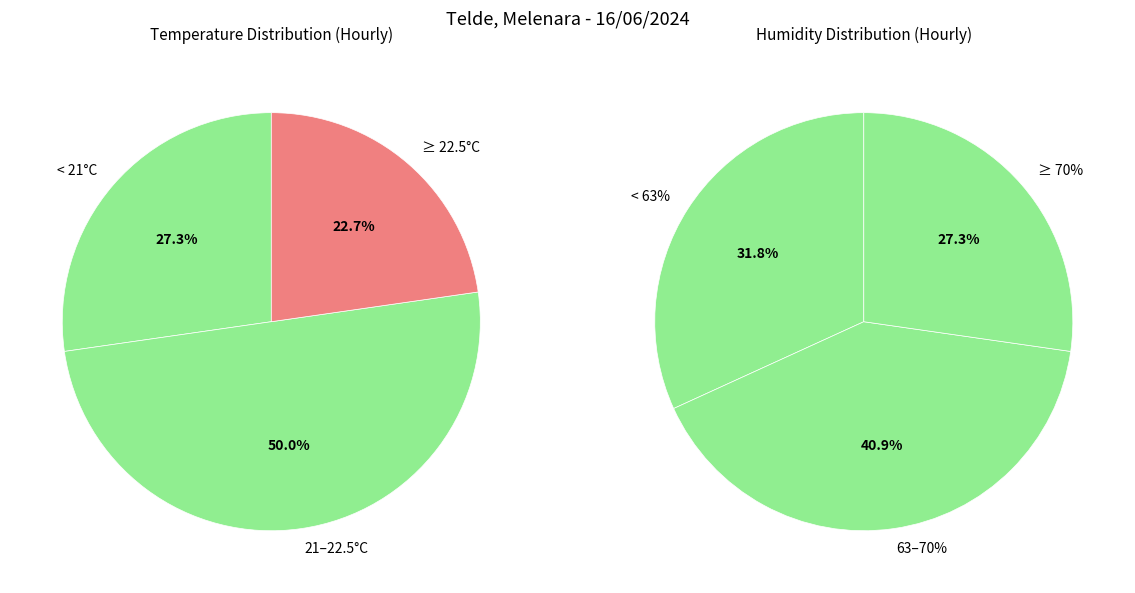

Is there any slice that represents more than half of the pie?

No